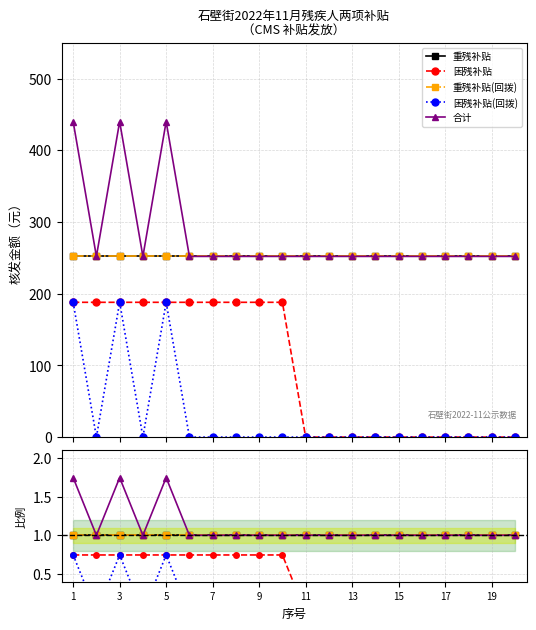

How many data points in 困残补贴 are above 0?

10